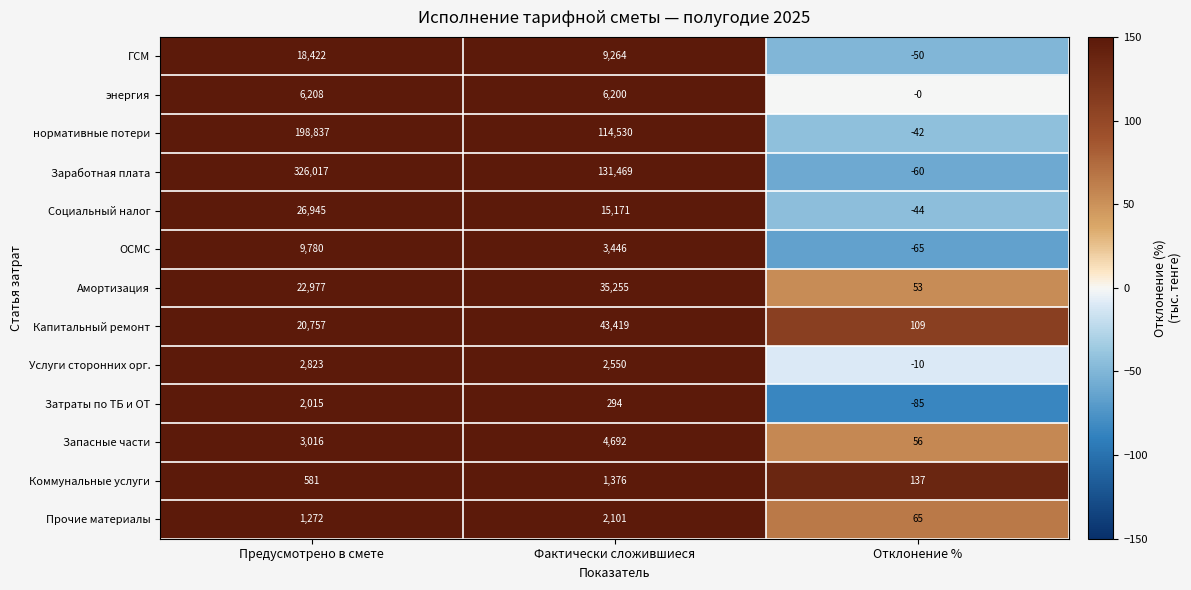

What is the total value across all series at Предусмотрено в смете?

639650